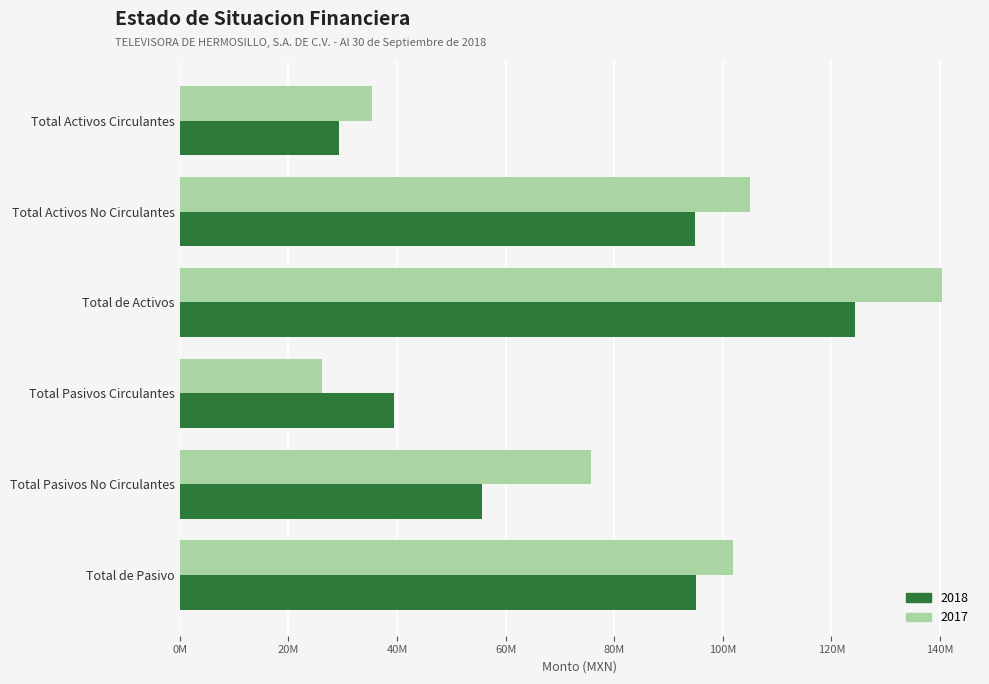

Where is 2017 nearest to the value 83245842?

Total Pasivos No Circulantes